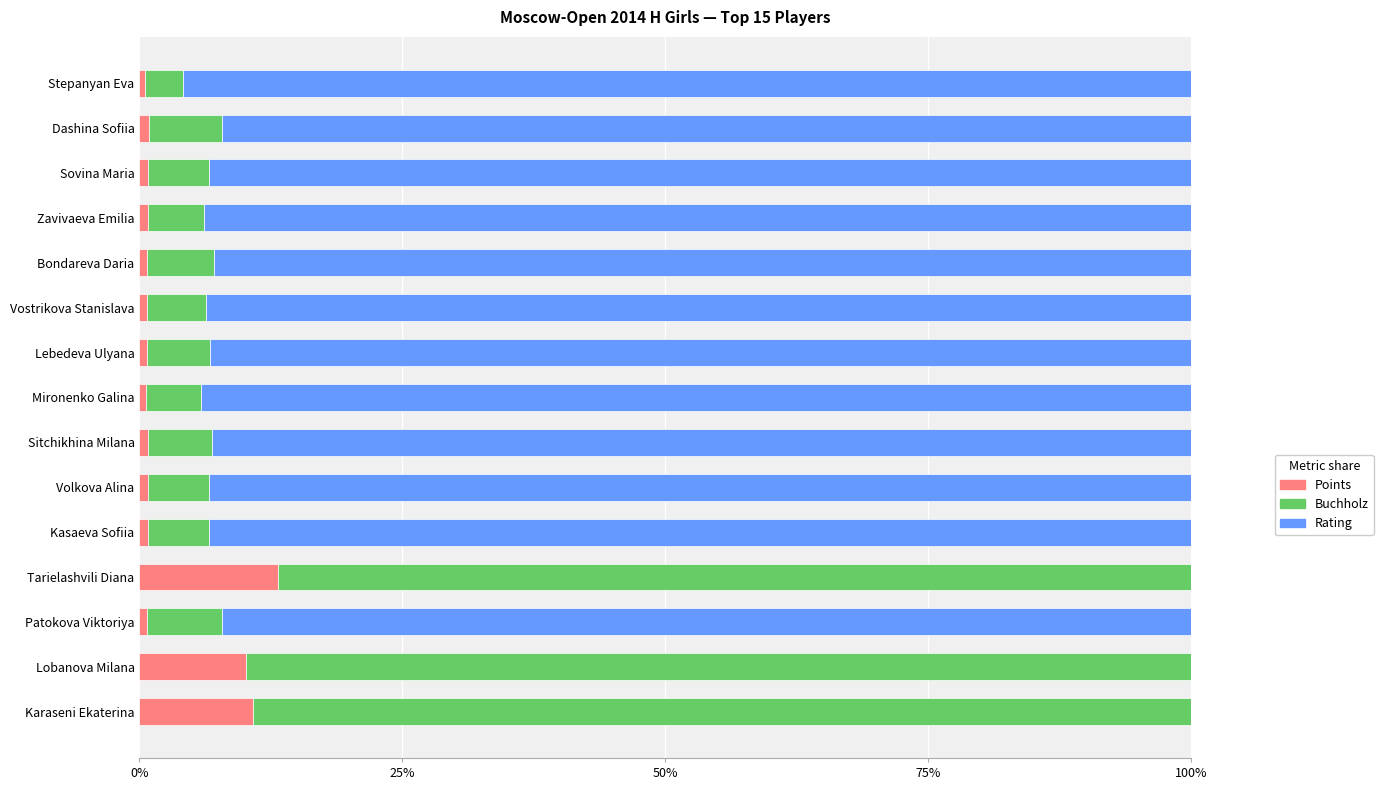

What is the total value across all series at Lobanova Milana?

100.0